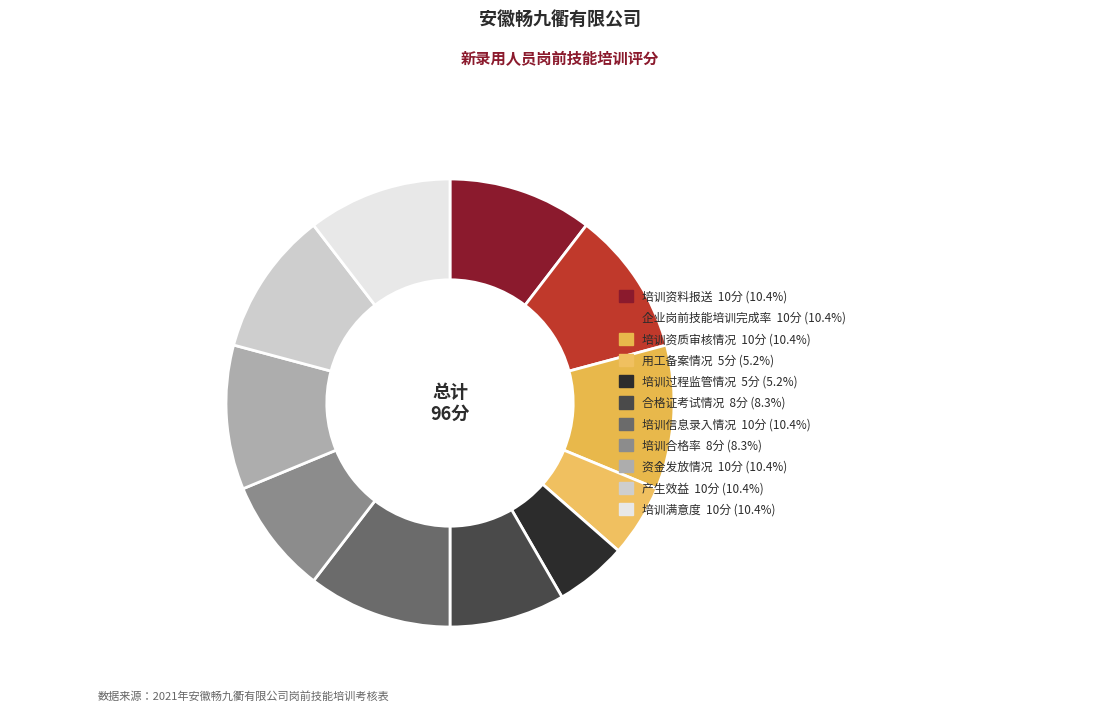

Is it true that 企业岗前技能培训完成率 is 1% of the pie?

False